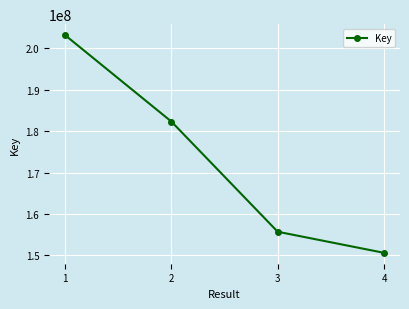

How many data points does each series have?

4